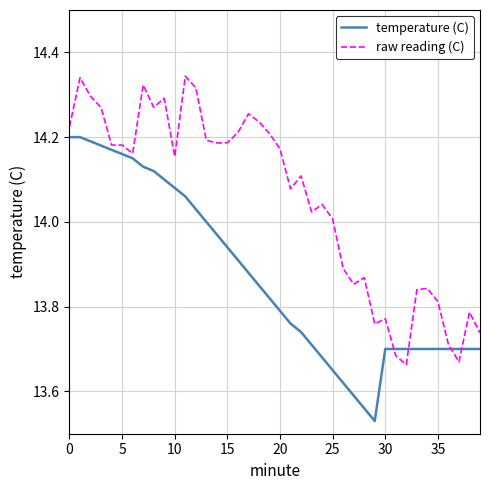

What is the difference between the maximum and minimum values in the raw reading (C) series?

0.7